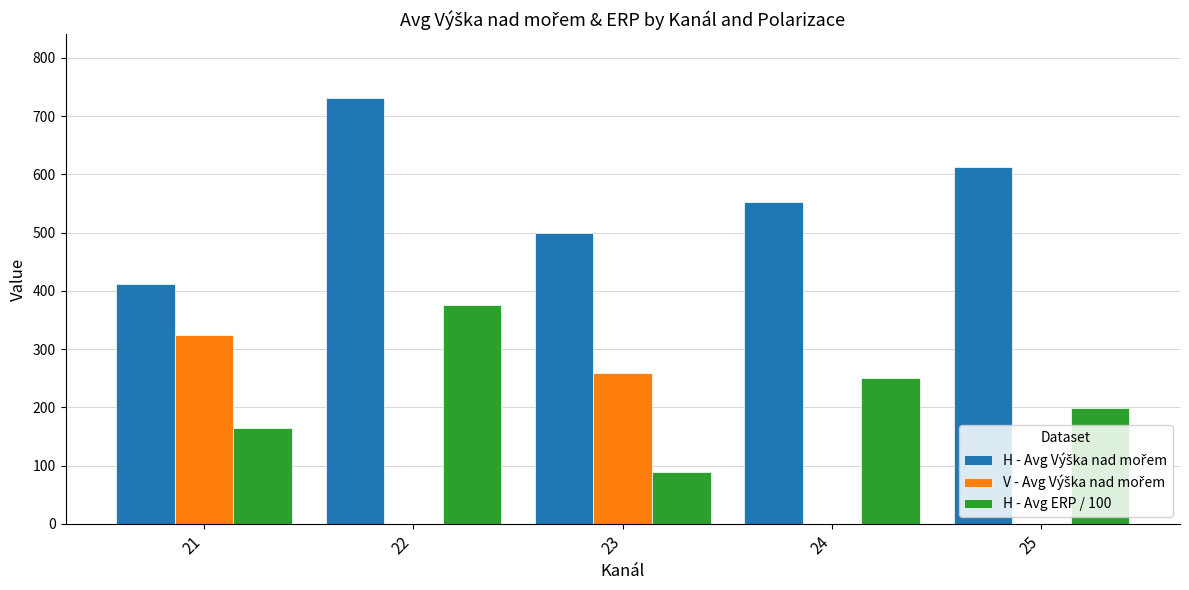

At which category does the chart reach its peak across all series?

22